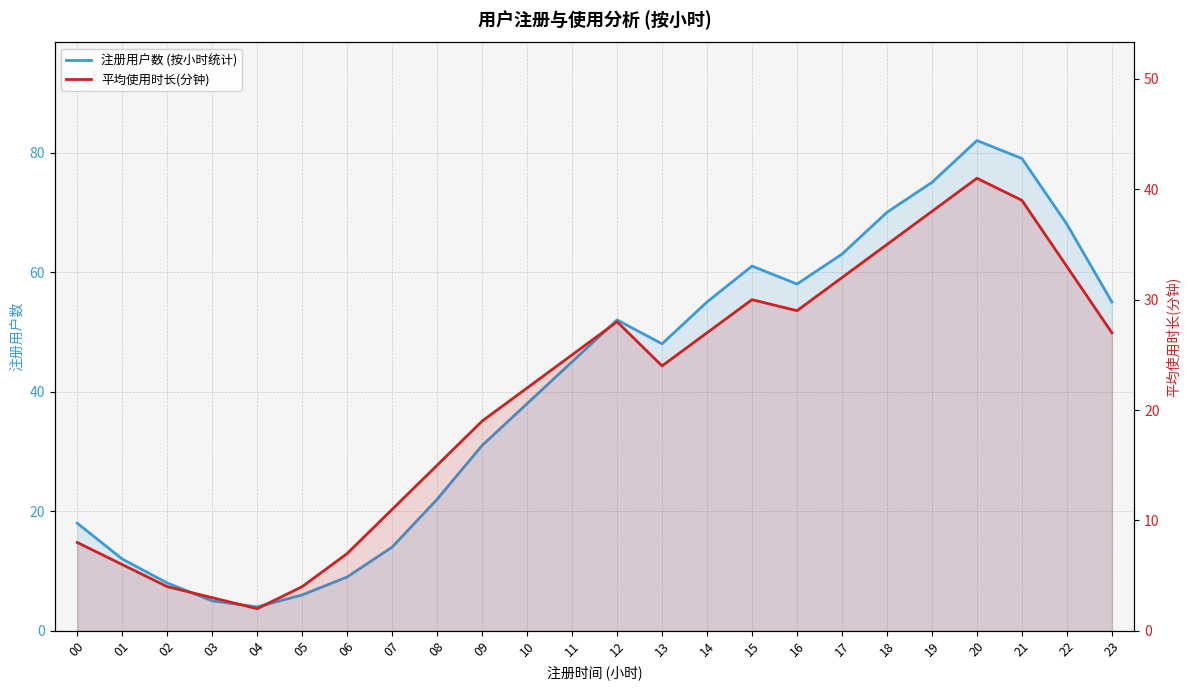

True or false: 注册用户数 (按小时统计) and 平均使用时长(分钟) intersect in this chart.

False